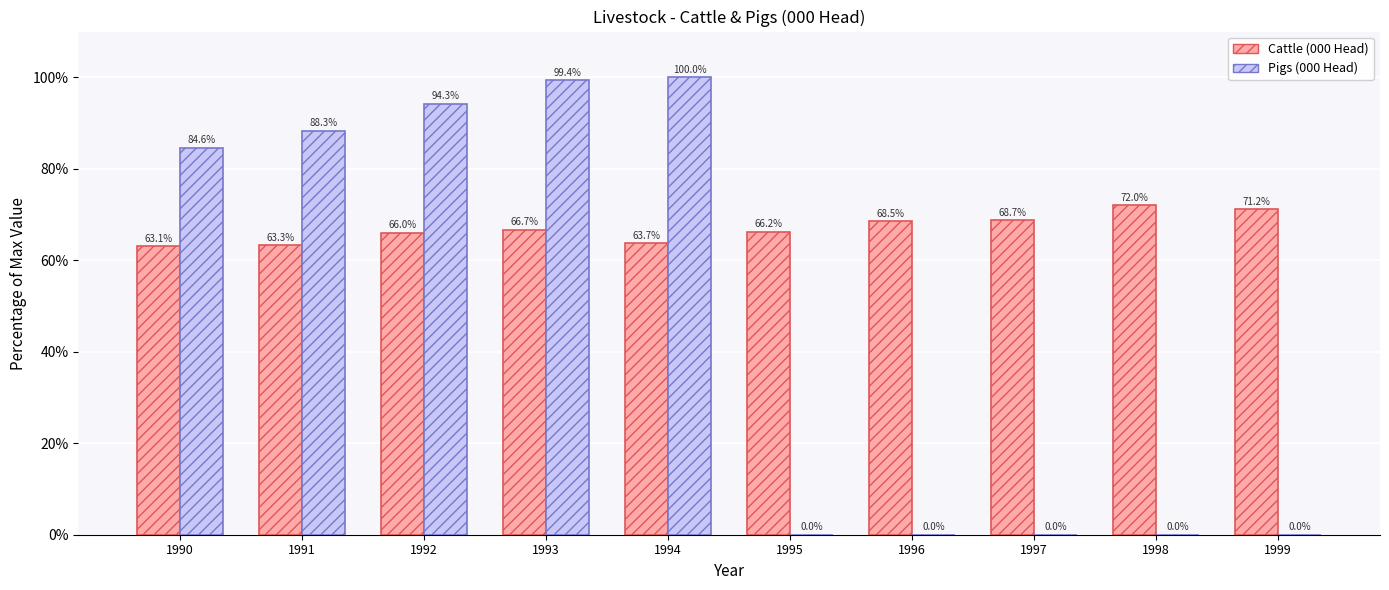

How many series are shown in this chart?

2